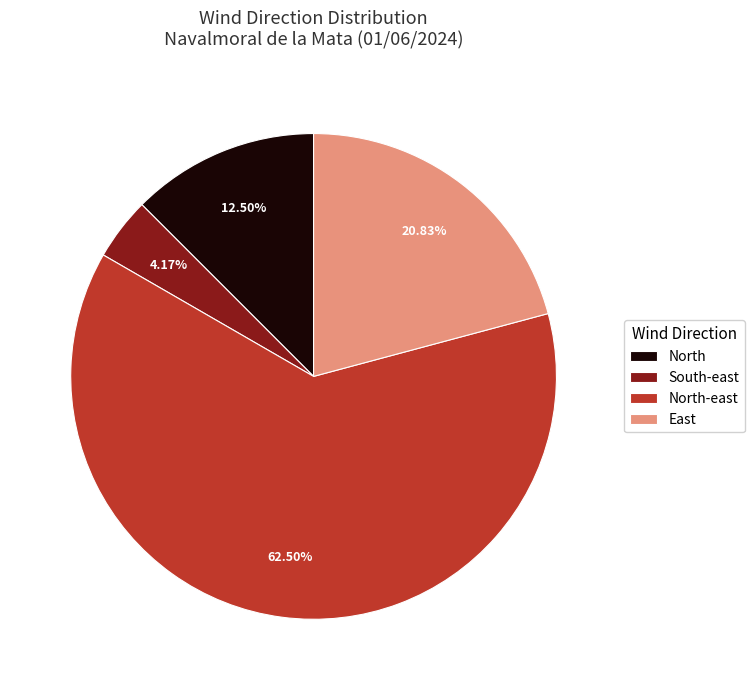

Between North and North-east, which is larger?

North-east